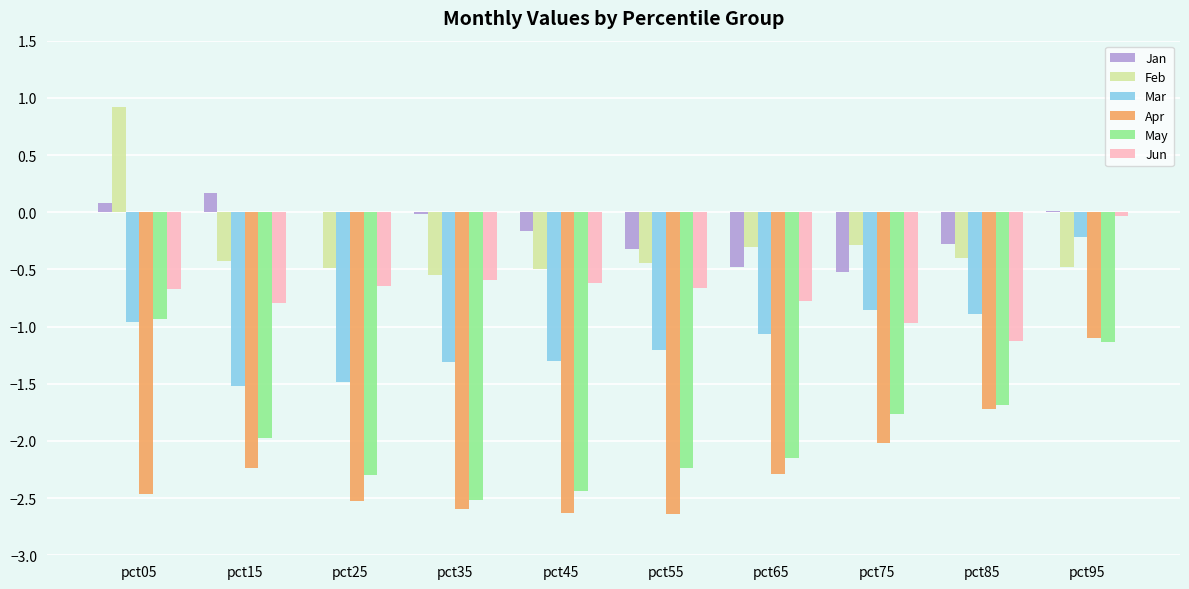

How many groups of bars are there?

10